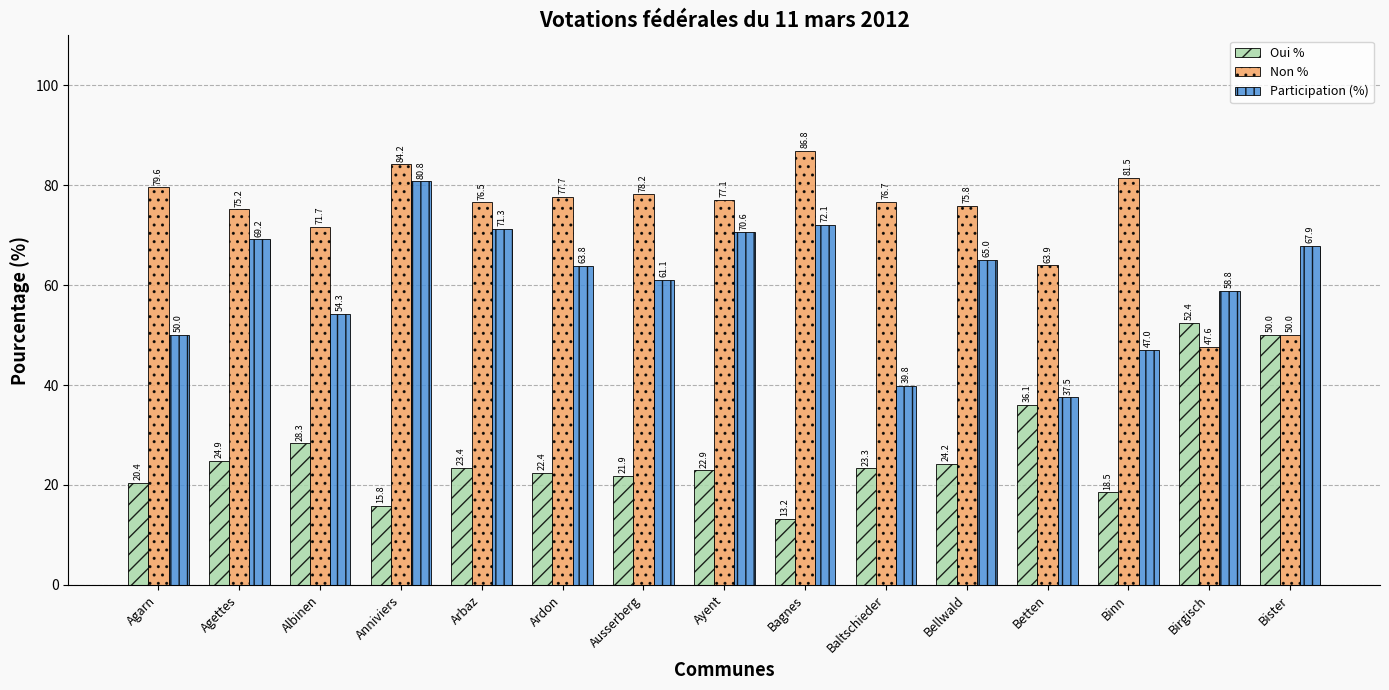

What are all the series names shown in the legend?

Oui %, Non %, Participation (%)